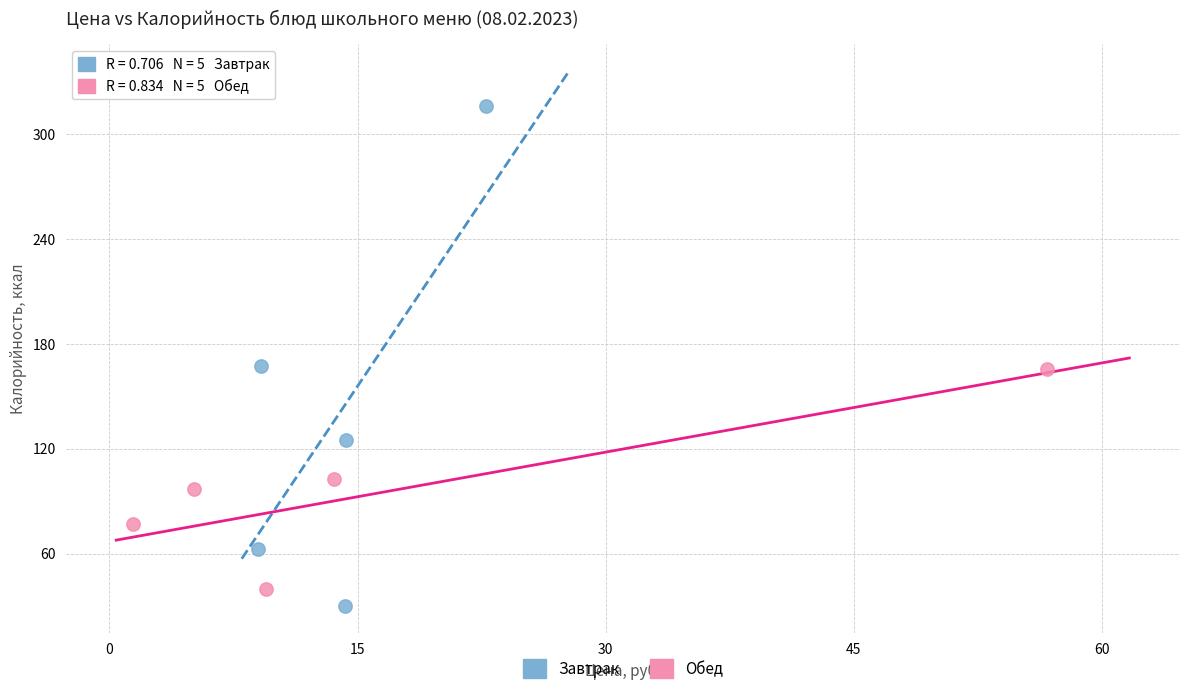

Which series contains the highest Y value?

Завтрак